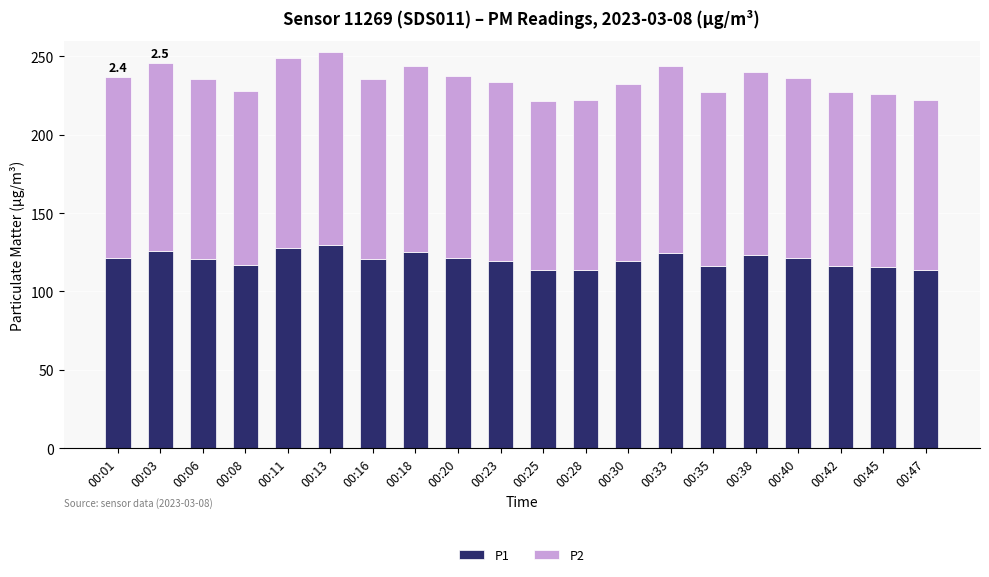

What is the total value across all series at 00:38?

240.2